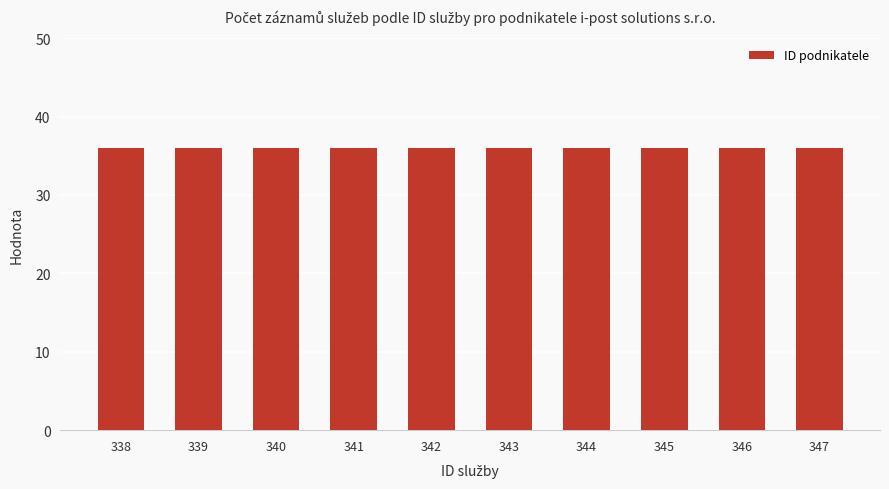

Which series has the widest spread of values?

ID podnikatele